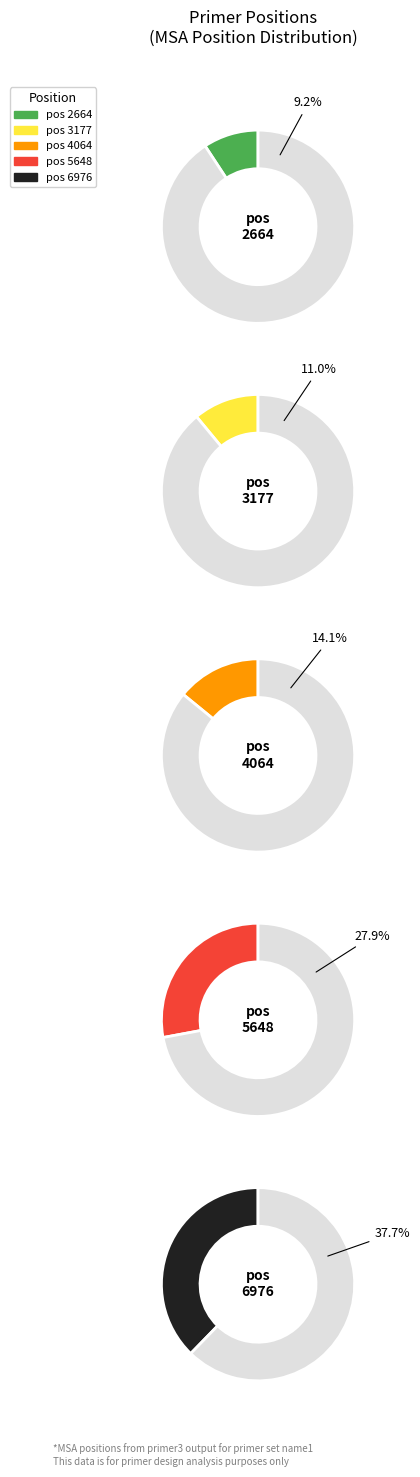

How many segments does this pie chart have?

5